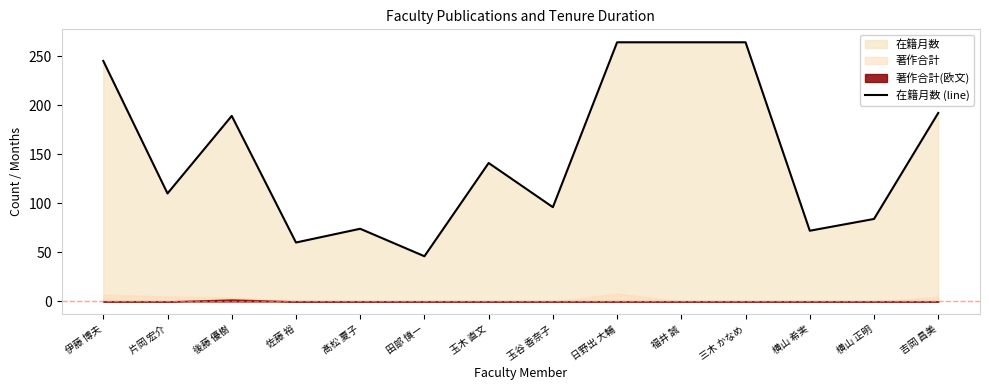

Reading left to right, transcribe all the data shown in this chart.

245	110	189	60	74	46	141	96	264	264	264	72	84	192